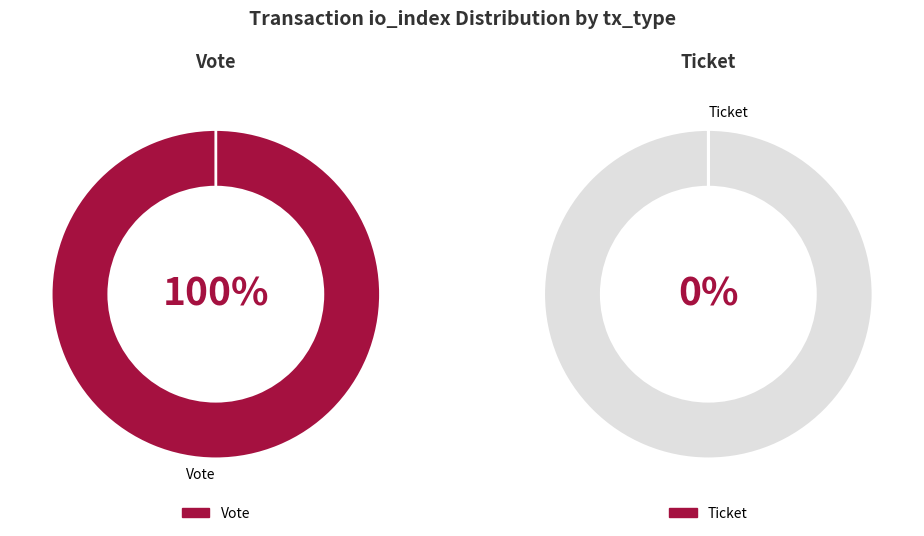

What percentage do Vote and Ticket together represent?

100.0%